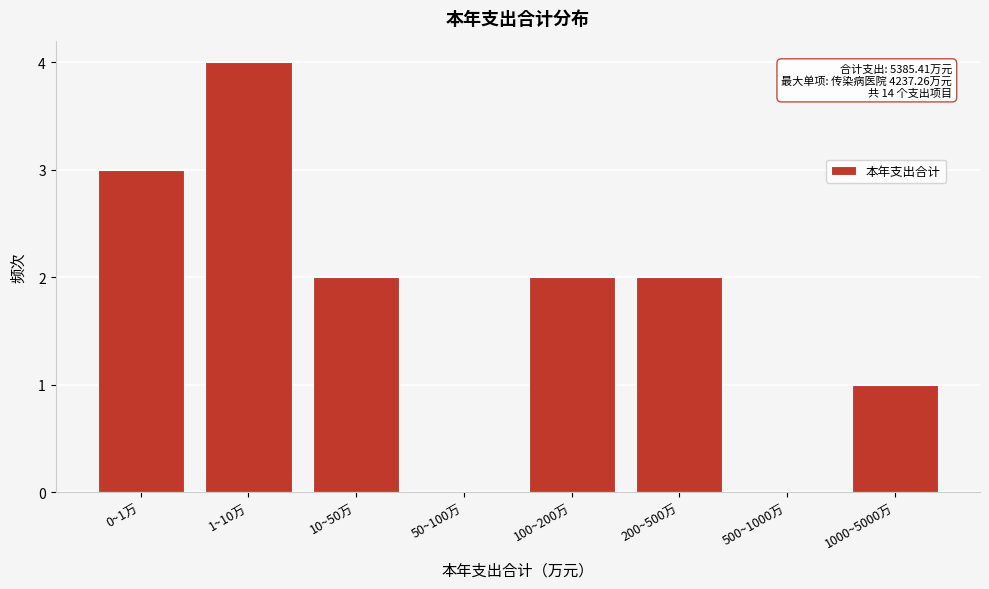

Reading left to right, transcribe all the data shown in this chart.

0~1万=3	1~10万=4	10~50万=2	50~100万=0	100~200万=2	200~500万=2	500~1000万=0	1000~5000万=1